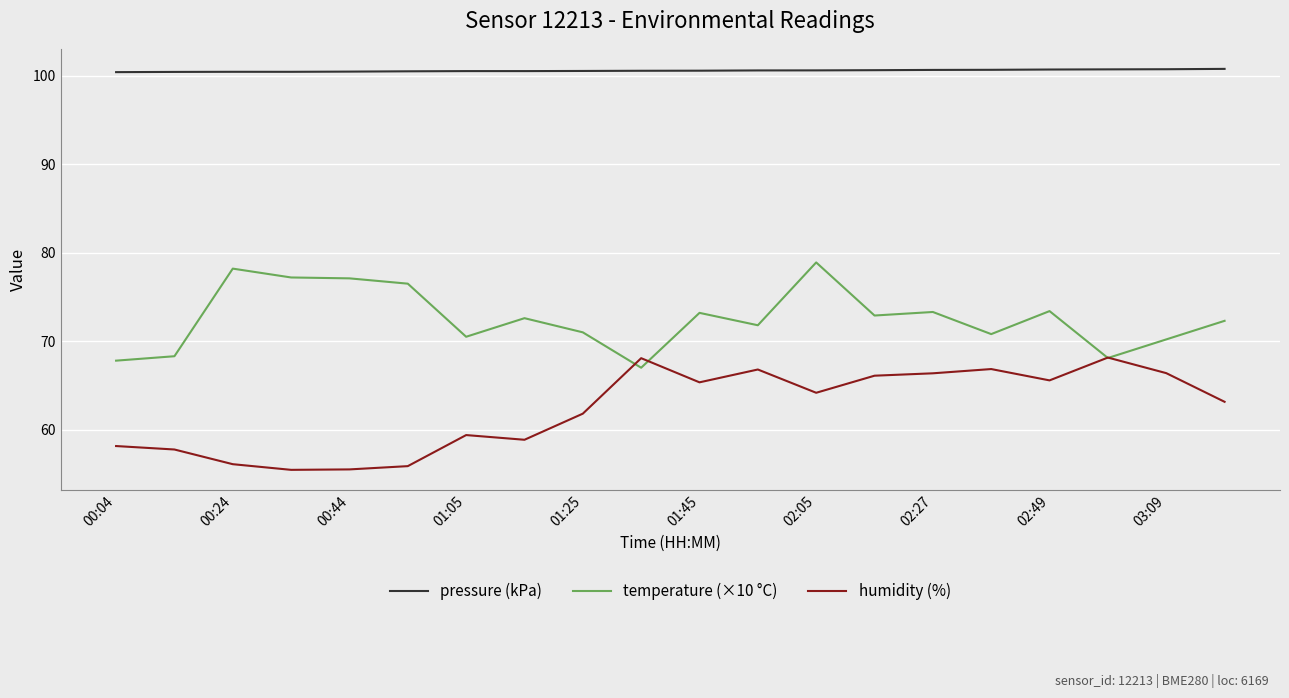

List the series in order of their peak value, highest first.

pressure (kPa), temperature (×10 °C), humidity (%)